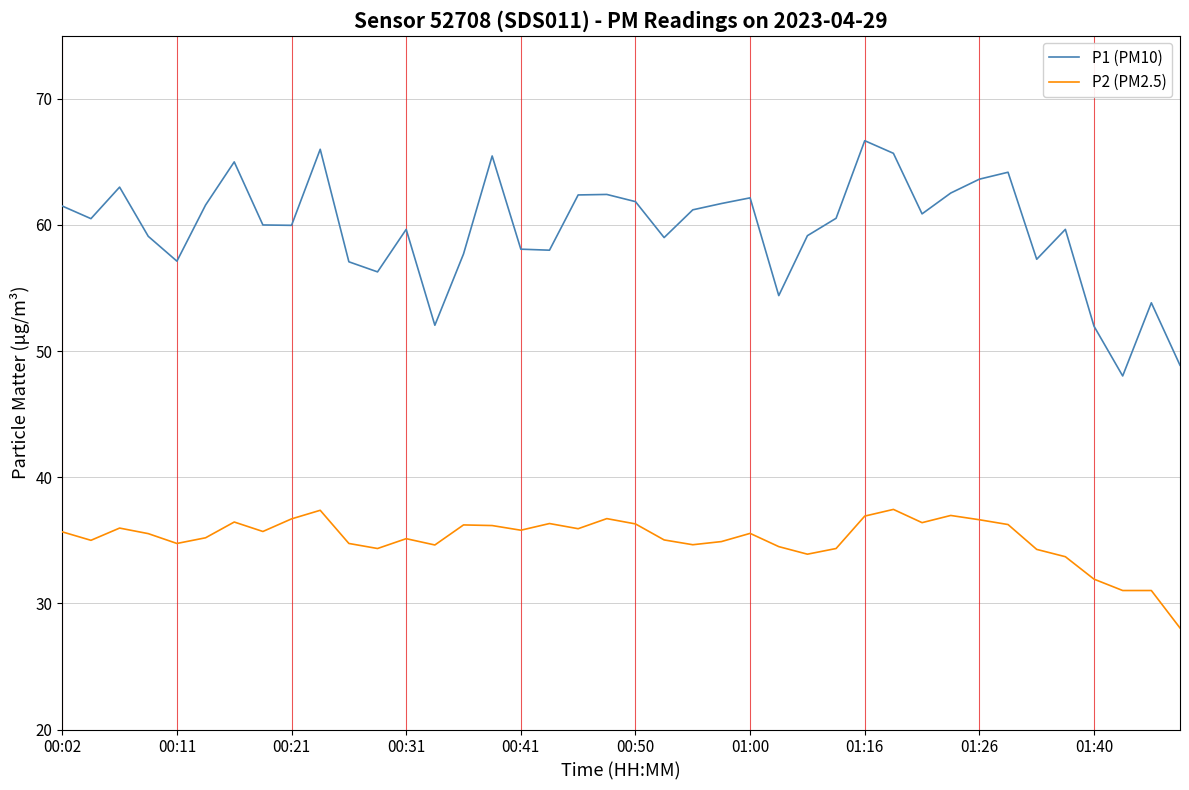

What is the minimum value for P1 (PM10)?

48.0